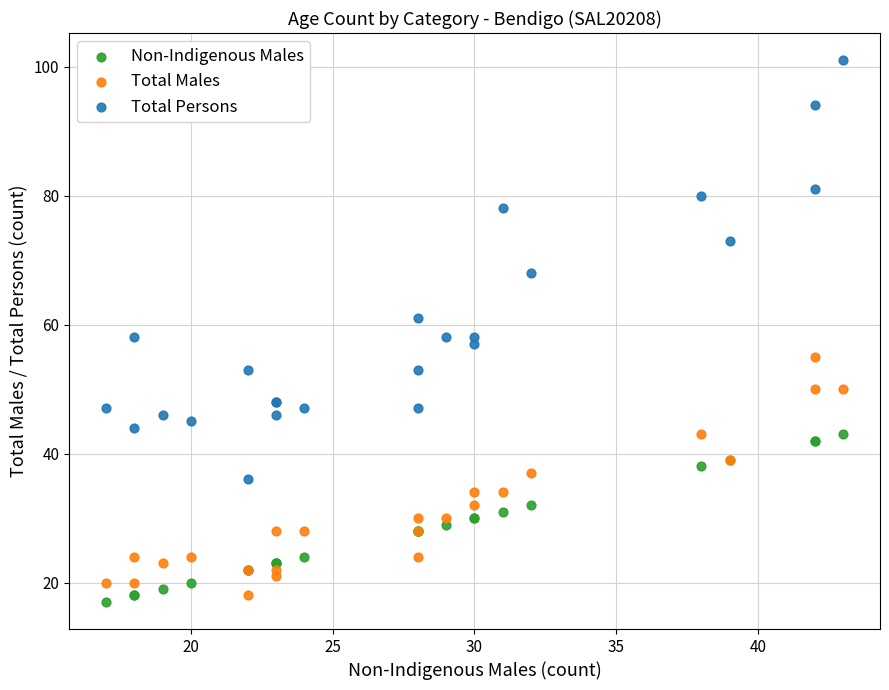

Which series reaches the minimum Y coordinate?

Non-Indigenous Males